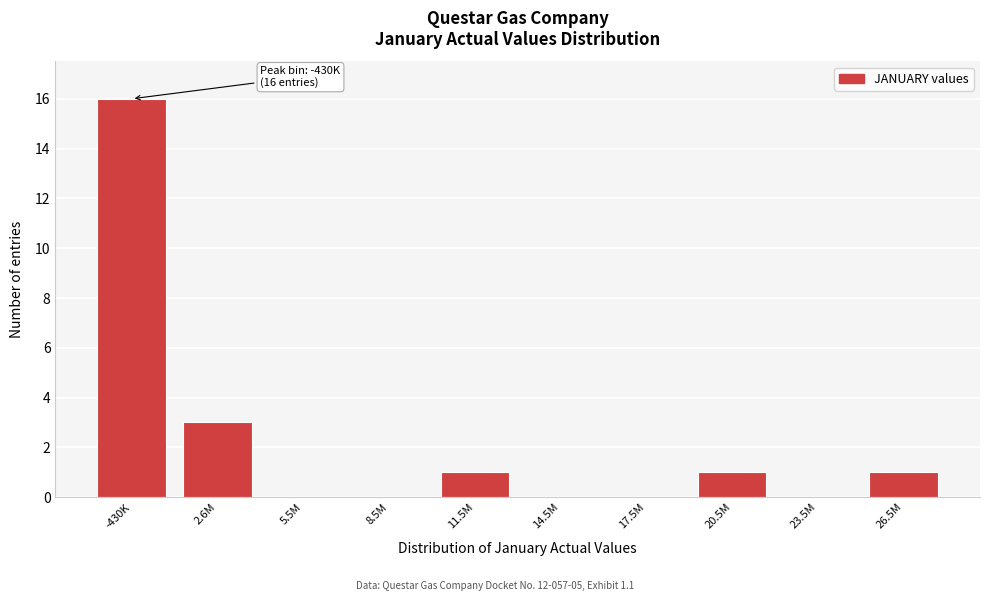

Reading left to right, transcribe all the data shown in this chart.

-430K=16	2.6M=3	5.5M=0	8.5M=0	11.5M=1	14.5M=0	17.5M=0	20.5M=1	23.5M=0	26.5M=1